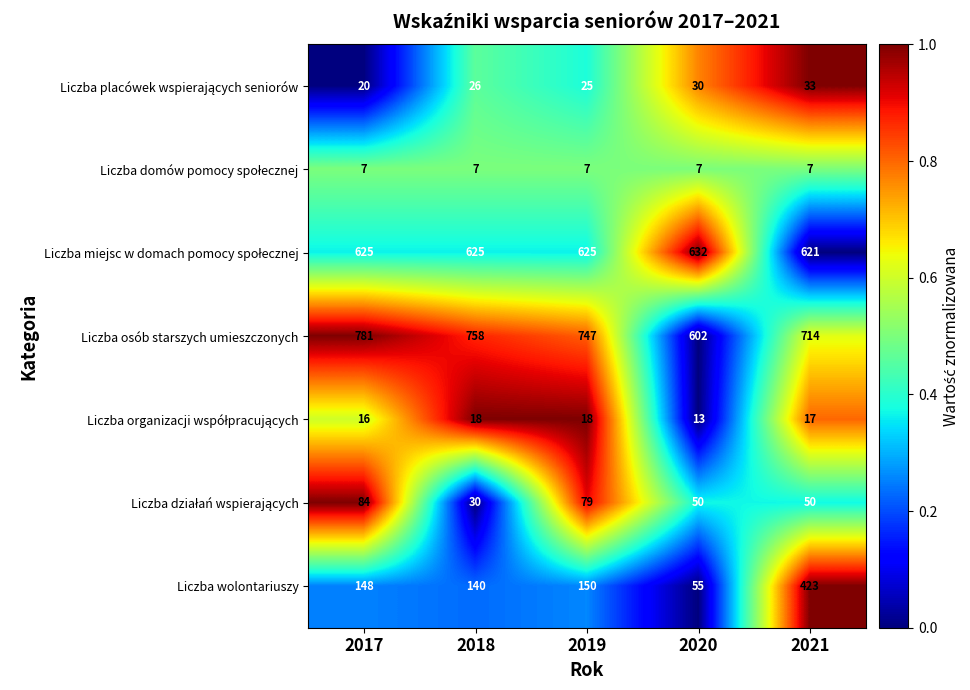

What is the greatest value displayed?

781